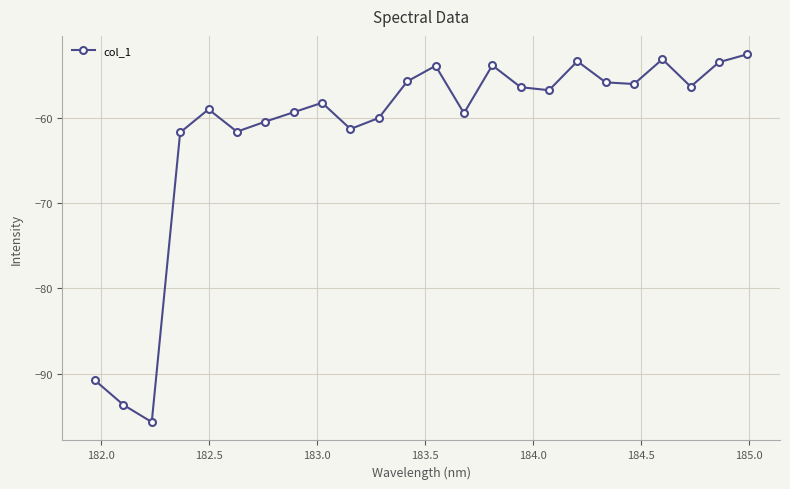

Count the number of categories in the chart.

24